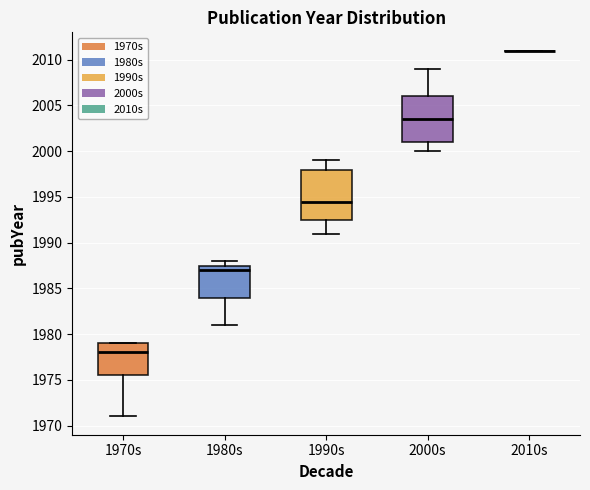

Where does the median line of the box for 1990s sit on the y-axis? The values are not printed on the chart, so give them approximately, as read against the axis.

1994.5